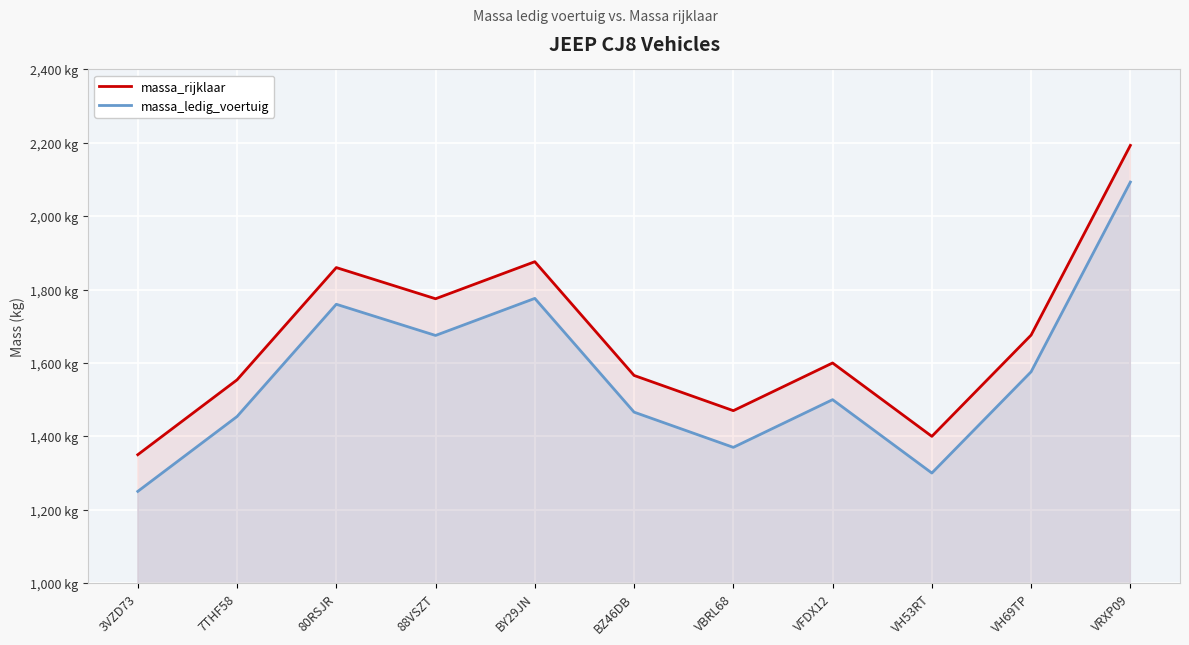

True or false: massa_ledig_voertuig and massa_rijklaar intersect in this chart.

False